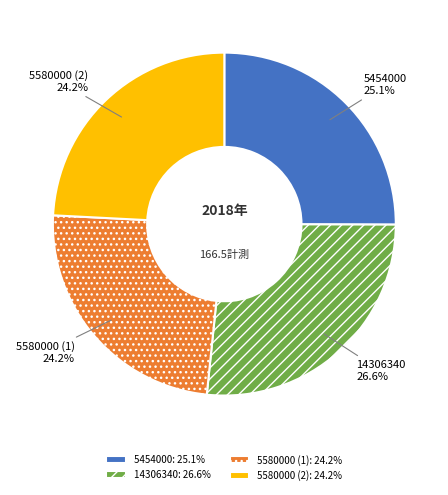

Which category has the biggest portion of the pie?

14306340